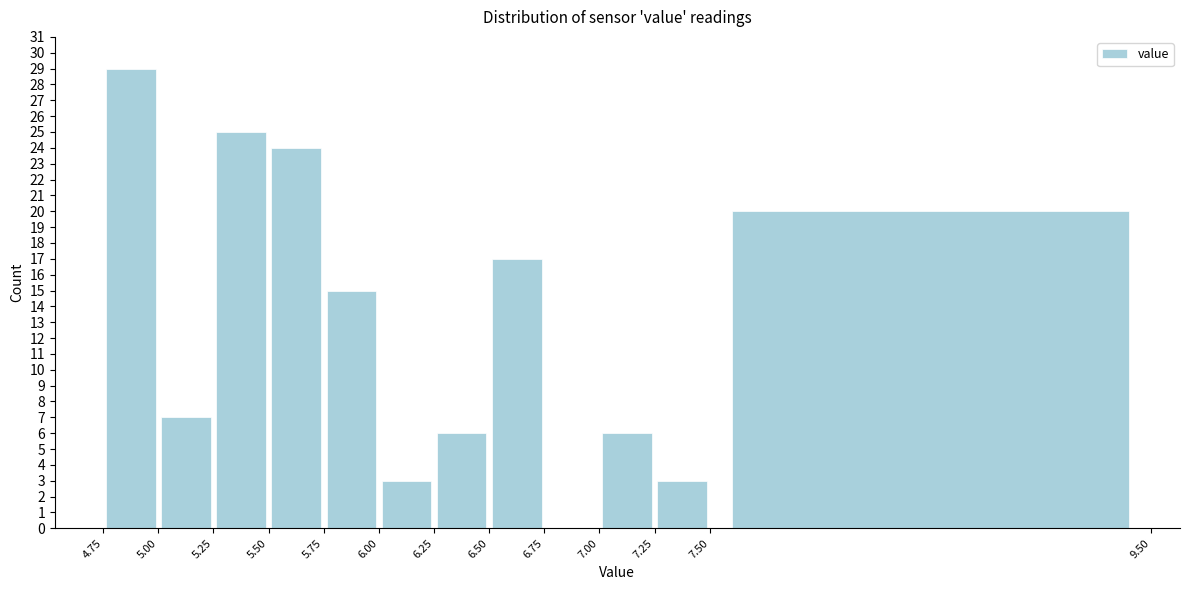

Reading left to right, transcribe this chart: for each bar, give the range it covers on the x-axis and its height. The values are not printed on the chart, so give them approximately, as read against the axis.

4.75 to 5.00: 29
5.00 to 5.25: 7
5.25 to 5.50: 25
5.50 to 5.75: 24
5.75 to 6.00: 15
6.00 to 6.25: 3
6.25 to 6.50: 6
6.50 to 6.75: 17
6.75 to 7.00: 0
7.00 to 7.25: 6
7.25 to 7.50: 3
7.50 to 9.50: 20